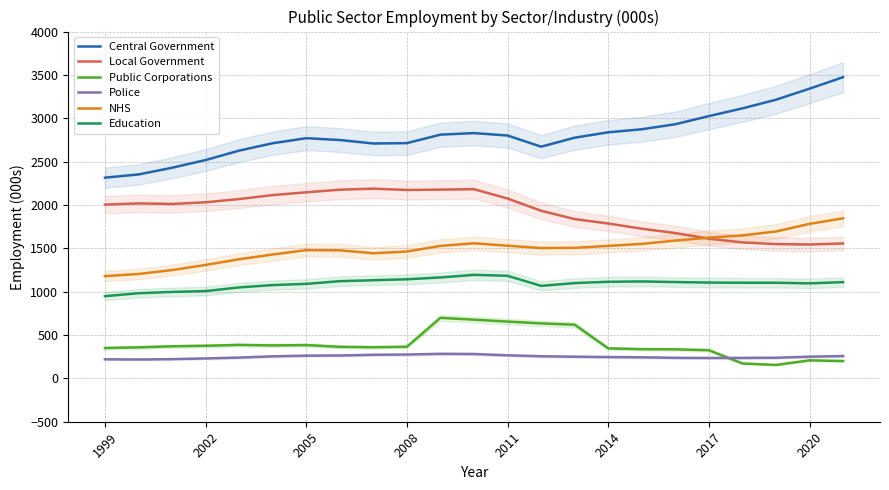

What is the total value across all series at 8?

8103